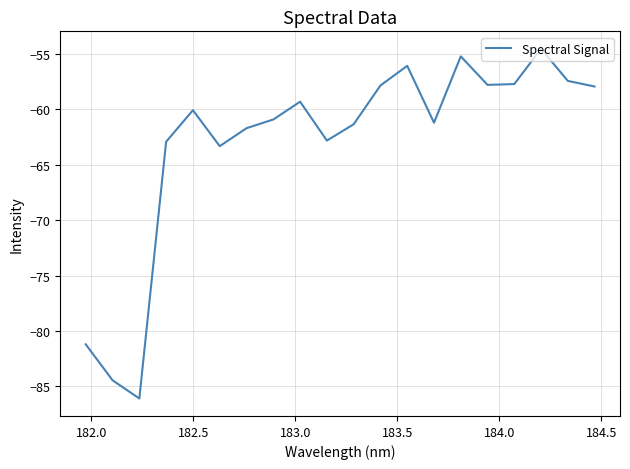

What is the difference between the maximum and minimum values?

31.5